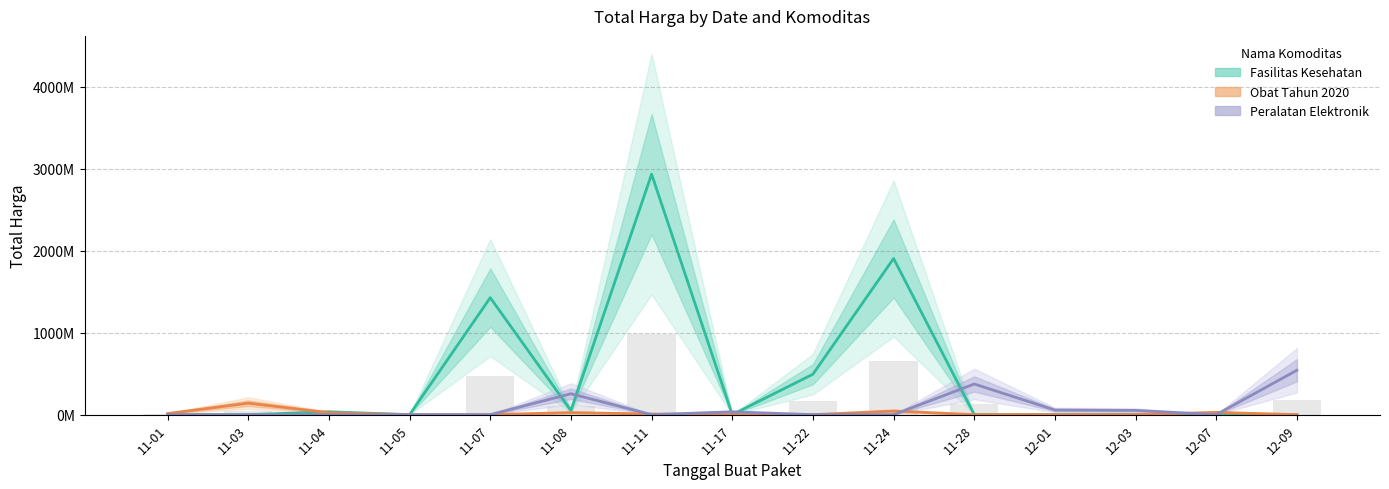

At which category is the sum across all series the highest?

11-11